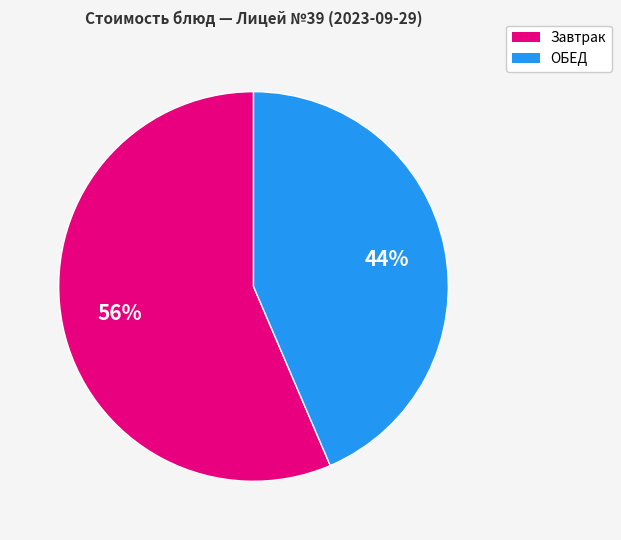

Is there any slice that represents more than half of the pie?

Yes